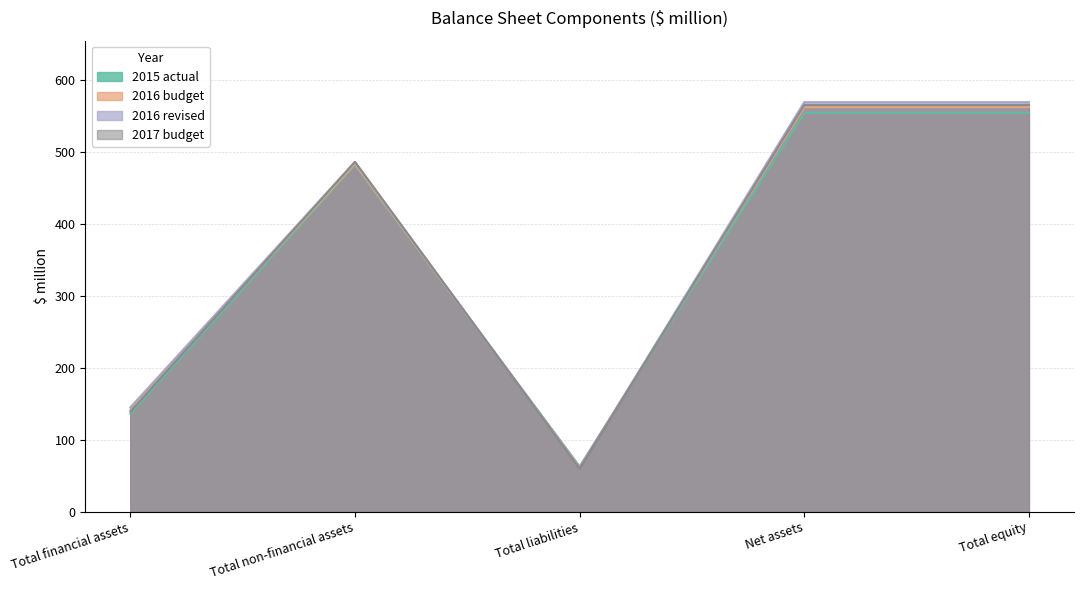

How many data points does each series have?

5